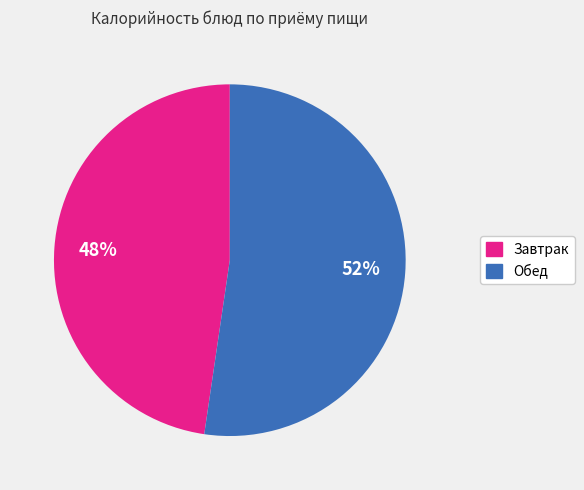

Is there a majority slice in this chart?

Yes